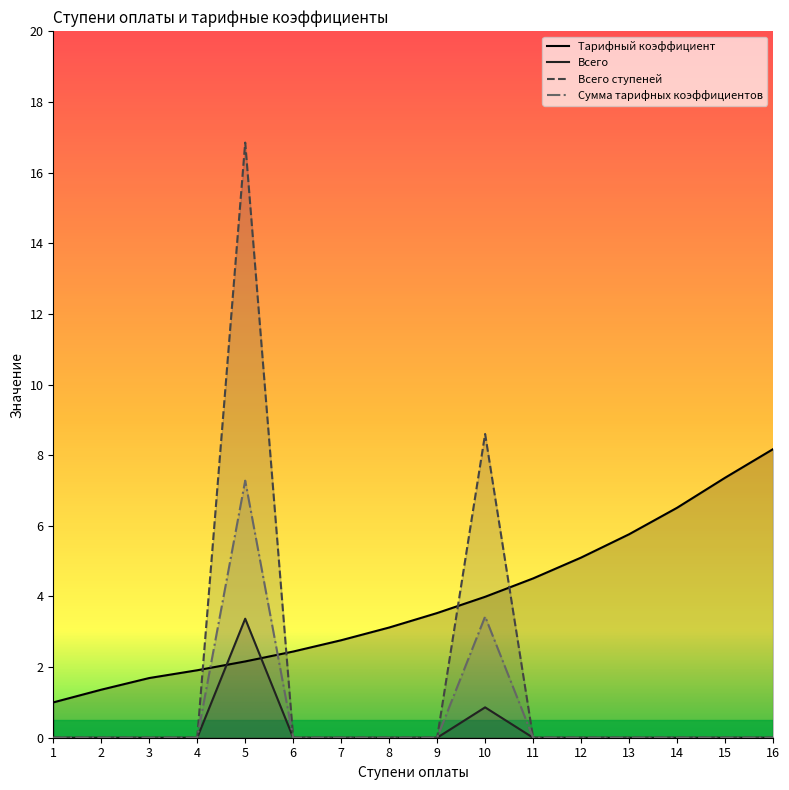

Reading right to left, list all the values displayed in this chart.

Тарифный коэффициент: 8.2	7.4	6.5	5.8	5.1	4.5	4.0	3.5	3.1	2.8	2.4	2.2	1.9	1.7	1.4	1.0
Всего: 0.0	0.0	0.0	0.0	0.0	0.0	0.9	0.0	0.0	0.0	0.0	3.4	0.0	0.0	0.0	0.0
Всего ступеней: 0.0	0.0	0.0	0.0	0.0	0.0	8.6	0.0	0.0	0.0	0.0	16.9	0.0	0.0	0.0	0.0
Сумма тарифных коэффициентов: 0.0	0.0	0.0	0.0	0.0	0.0	3.4	0.0	0.0	0.0	0.0	7.3	0.0	0.0	0.0	0.0